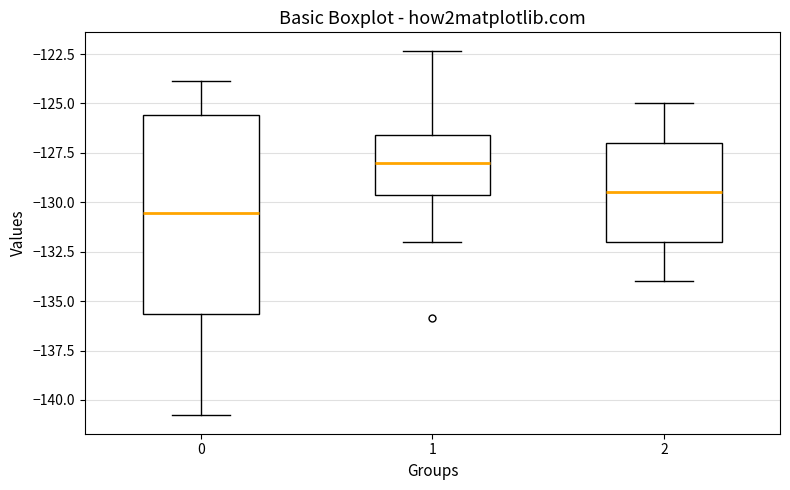

Where does the median line of the box at x = 1 sit on the y-axis? The values are not printed on the chart, so give them approximately, as read against the axis.

-128.0